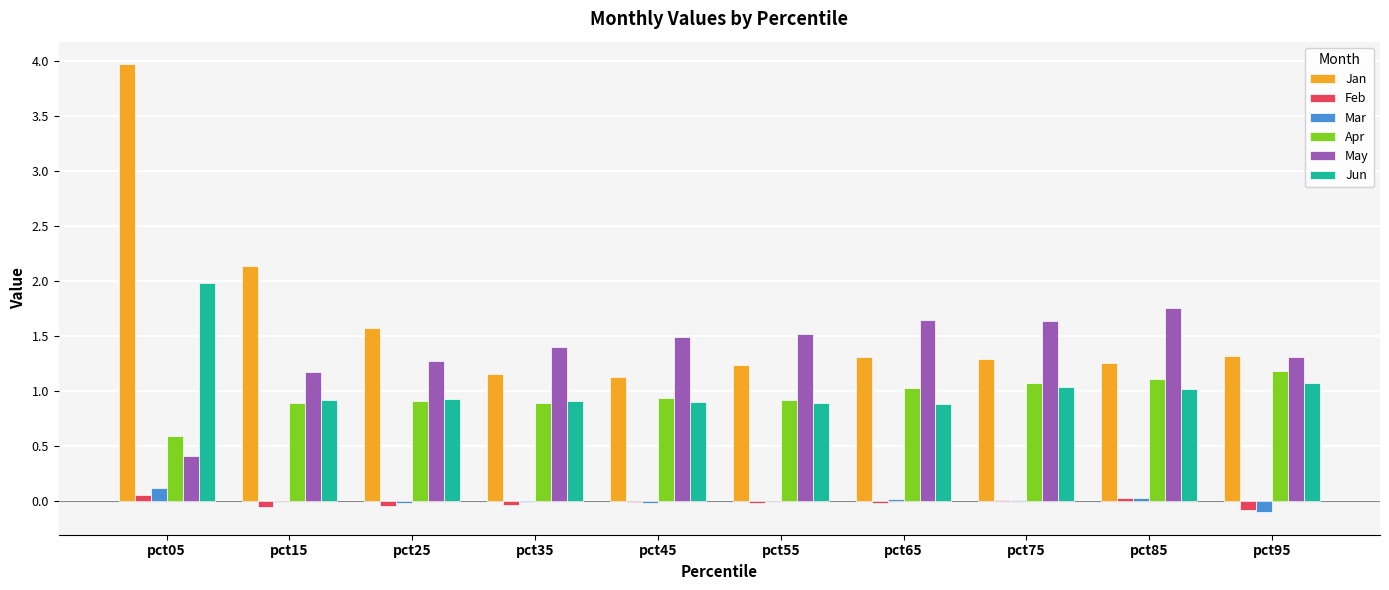

At which label does Mar first exceed 0?

pct05